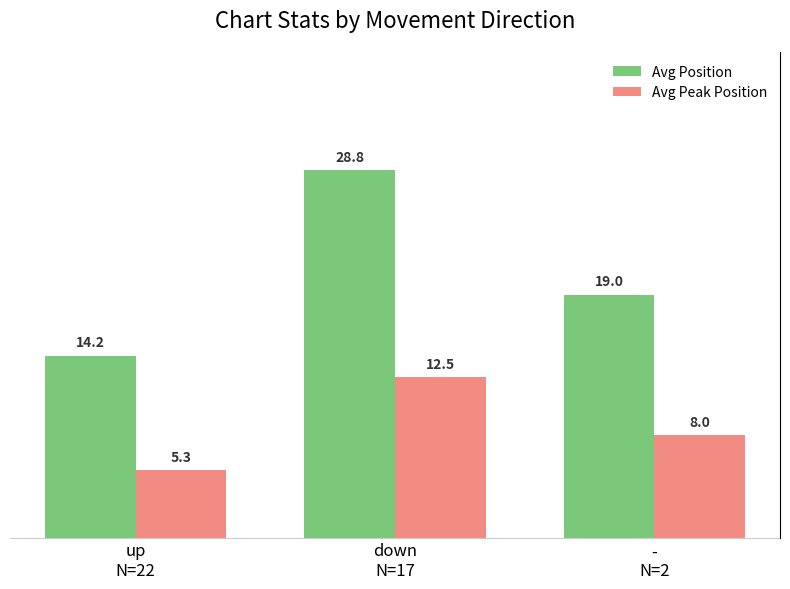

Is it true that Avg Position equals 18.4 at down
N=17?

False